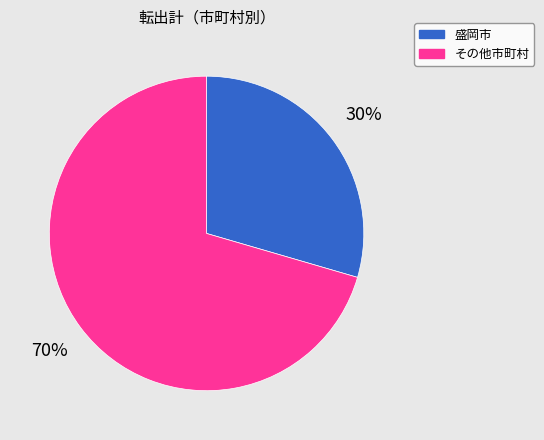

Is there a majority slice in this chart?

Yes